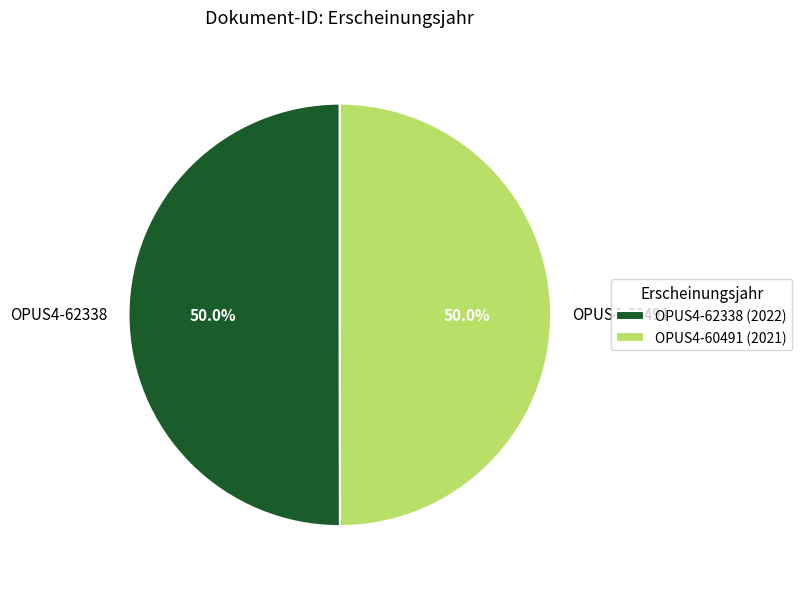

Combined, do OPUS4-62338 and OPUS4-60491 account for over 50%?

Yes